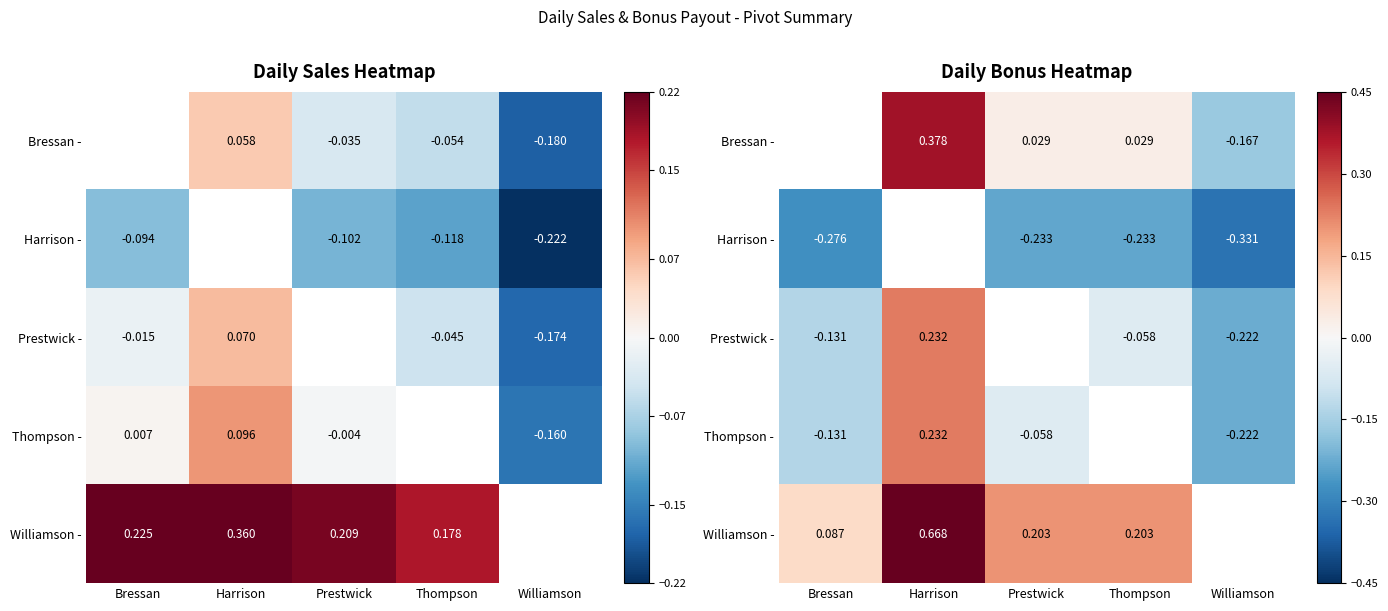

What is the lowest value of the Prestwick - series?

-0.2